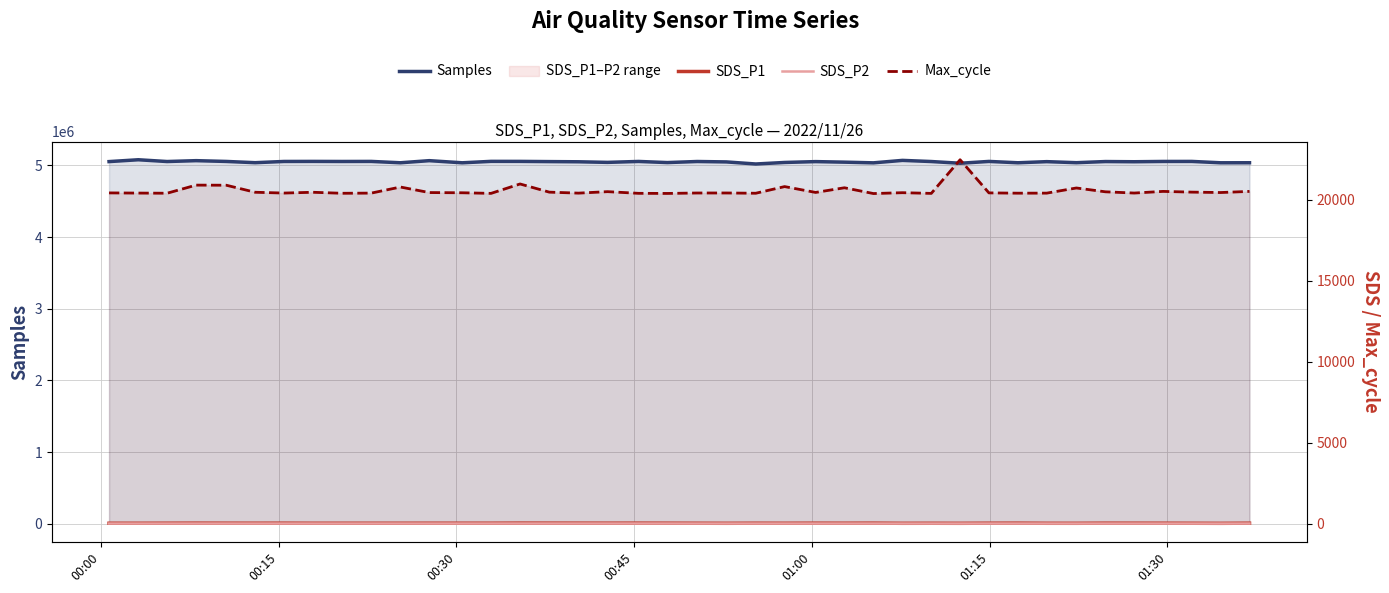

Which series has the widest spread of values?

Samples